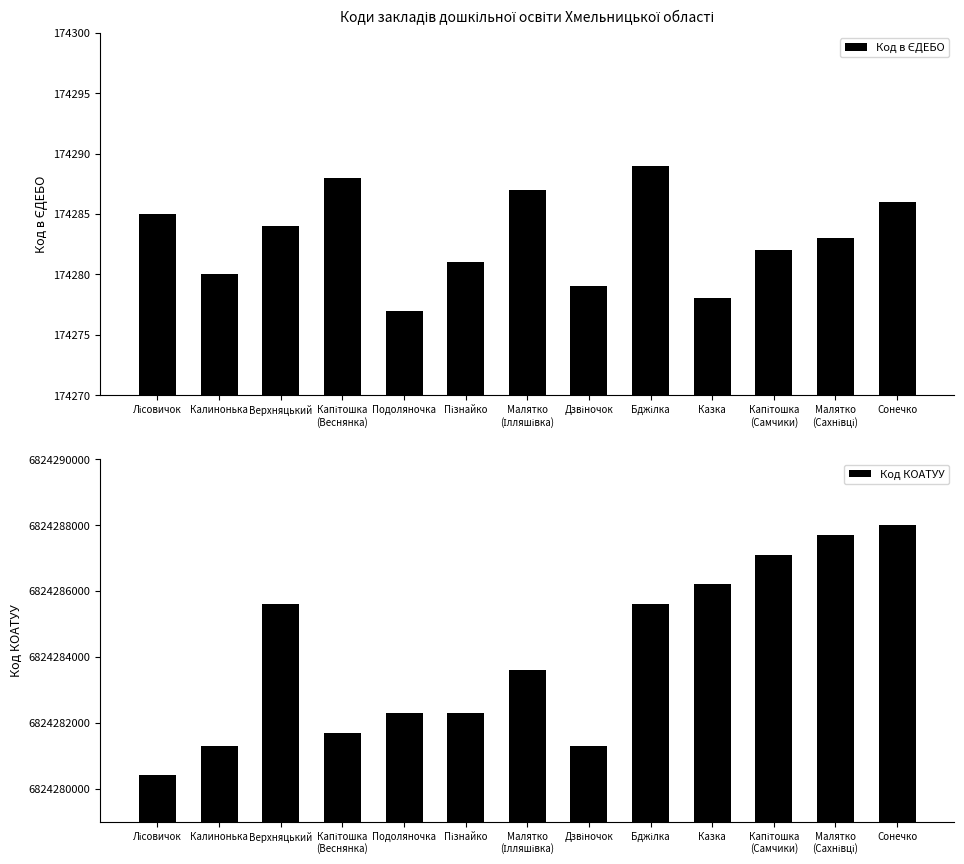

List the series in order of their peak value, lowest first.

Код в ЄДЕБО, Код КОАТУУ